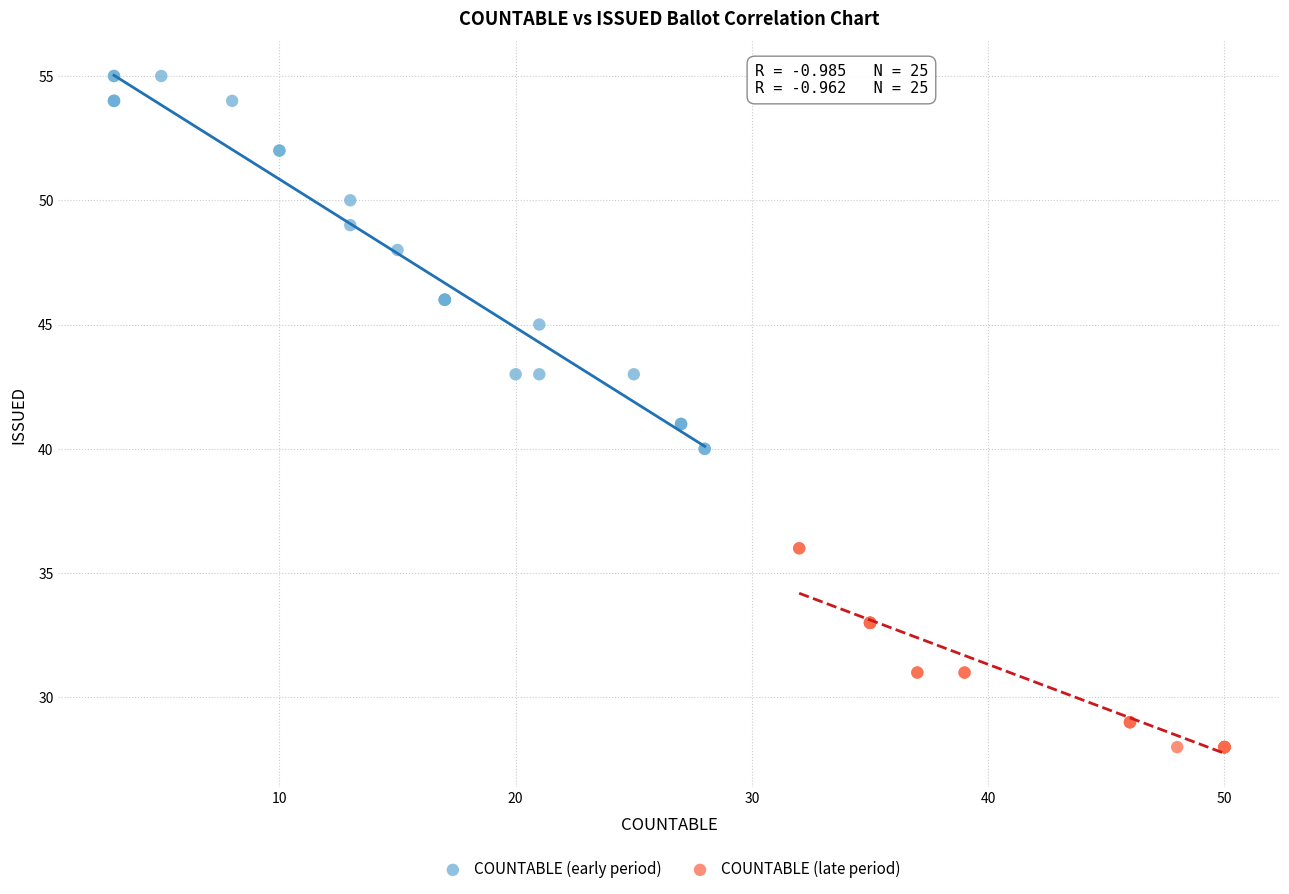

Which series contains the highest Y value?

COUNTABLE (early period)